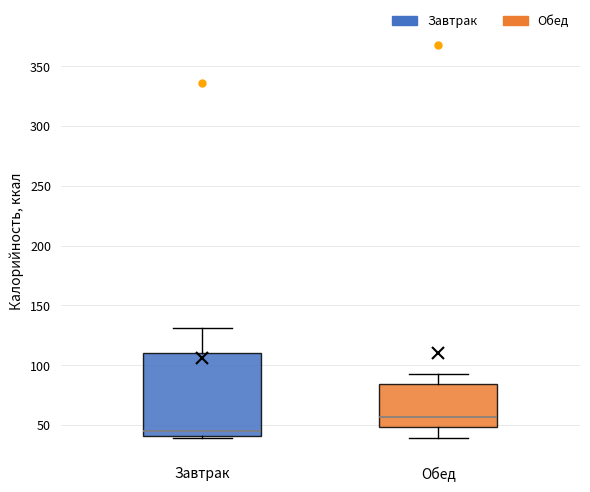

Which box's median line is the lowest?

Завтрак